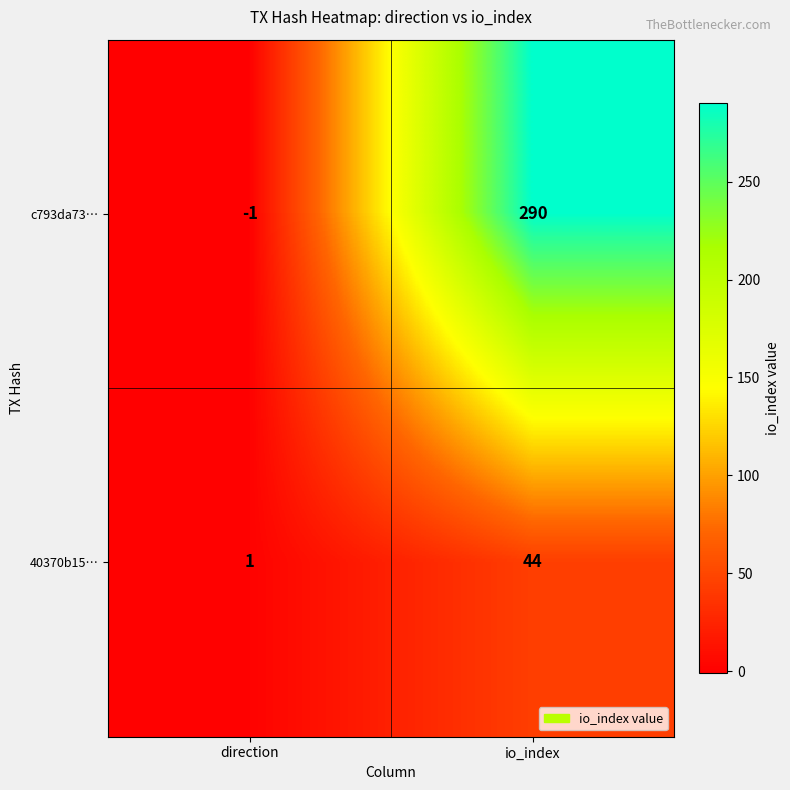

Rank the series by their maximum value, from highest to lowest.

c793da73…, 40370b15…